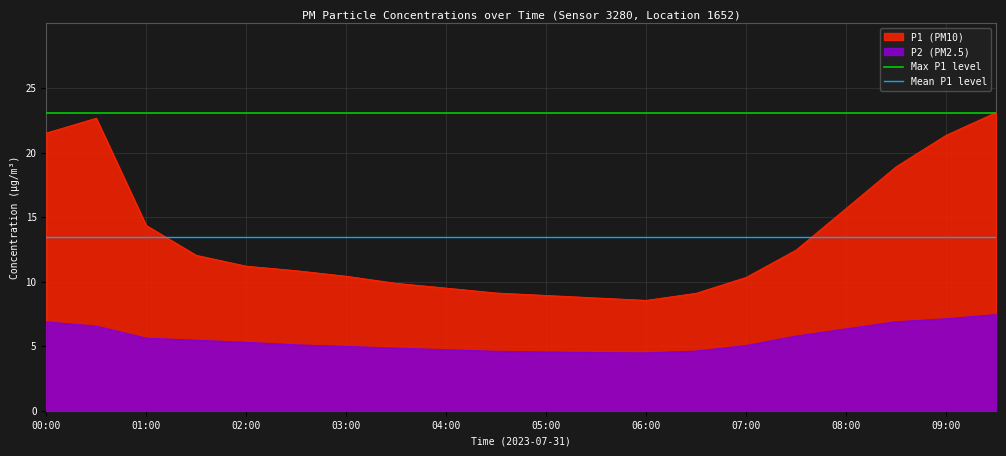

Which category has the lowest value in the Max P1 level series?

00:00